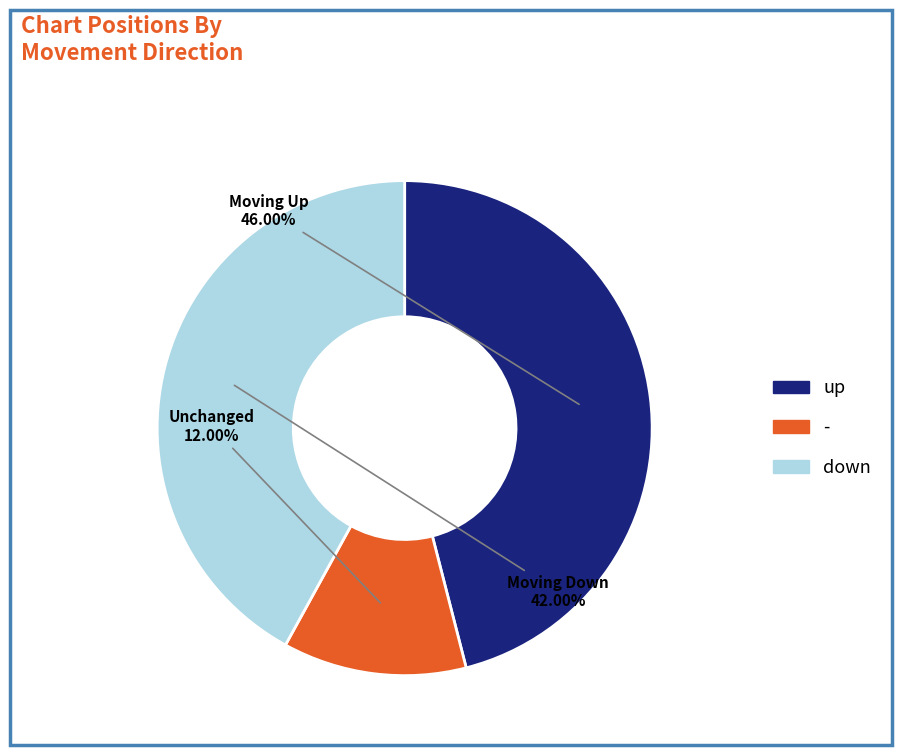

Is there any slice that represents more than half of the pie?

No